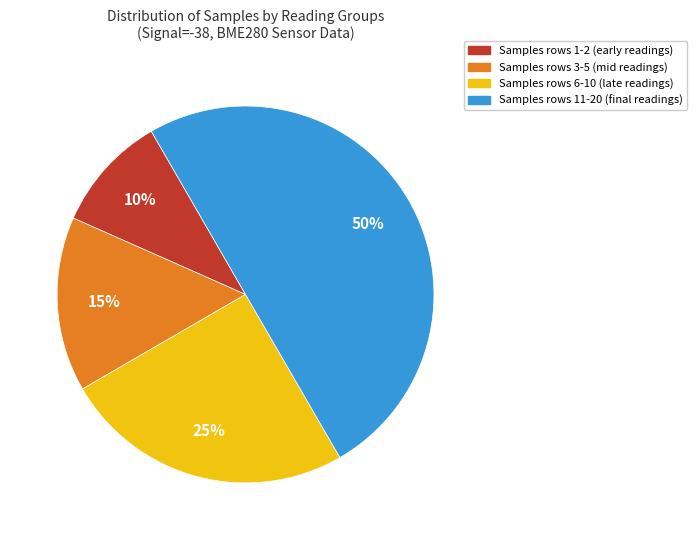

Is the sum of Samples rows 1-2 (early readings) and Samples rows 11-20 (final readings) greater than half?

Yes